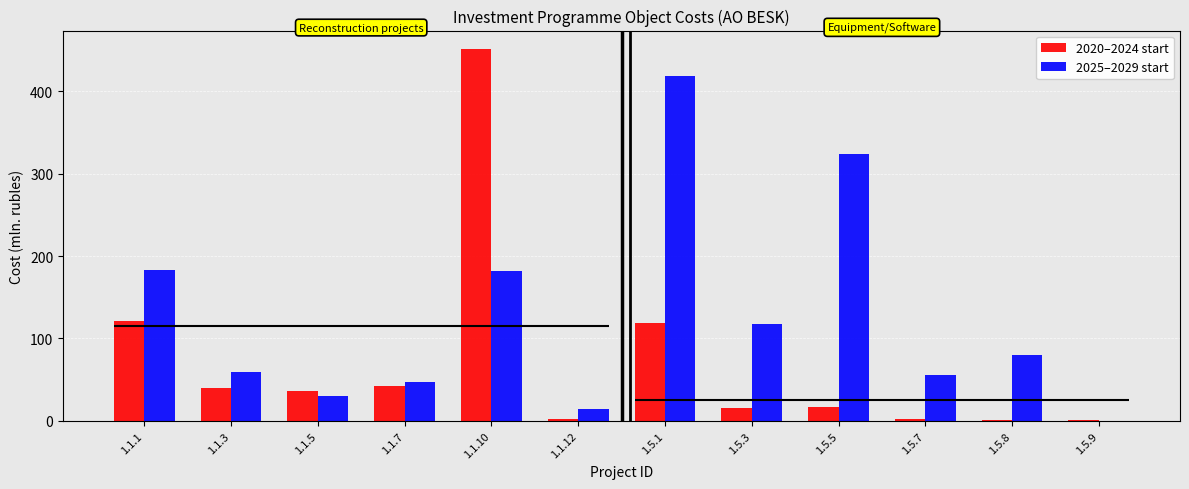

How many values in 2025–2029 start are above zero?

11